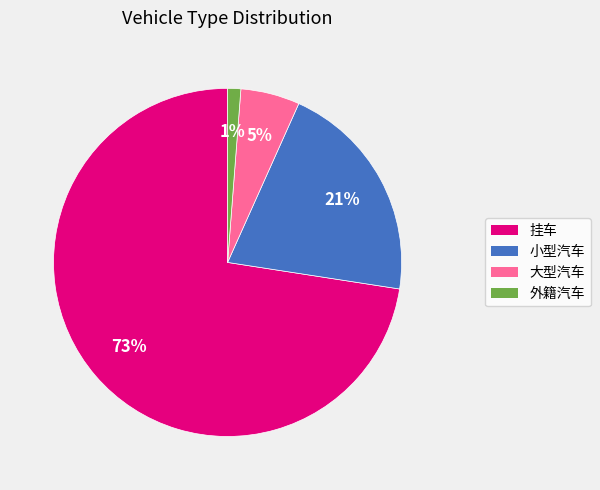

Which category has the biggest portion of the pie?

挂车